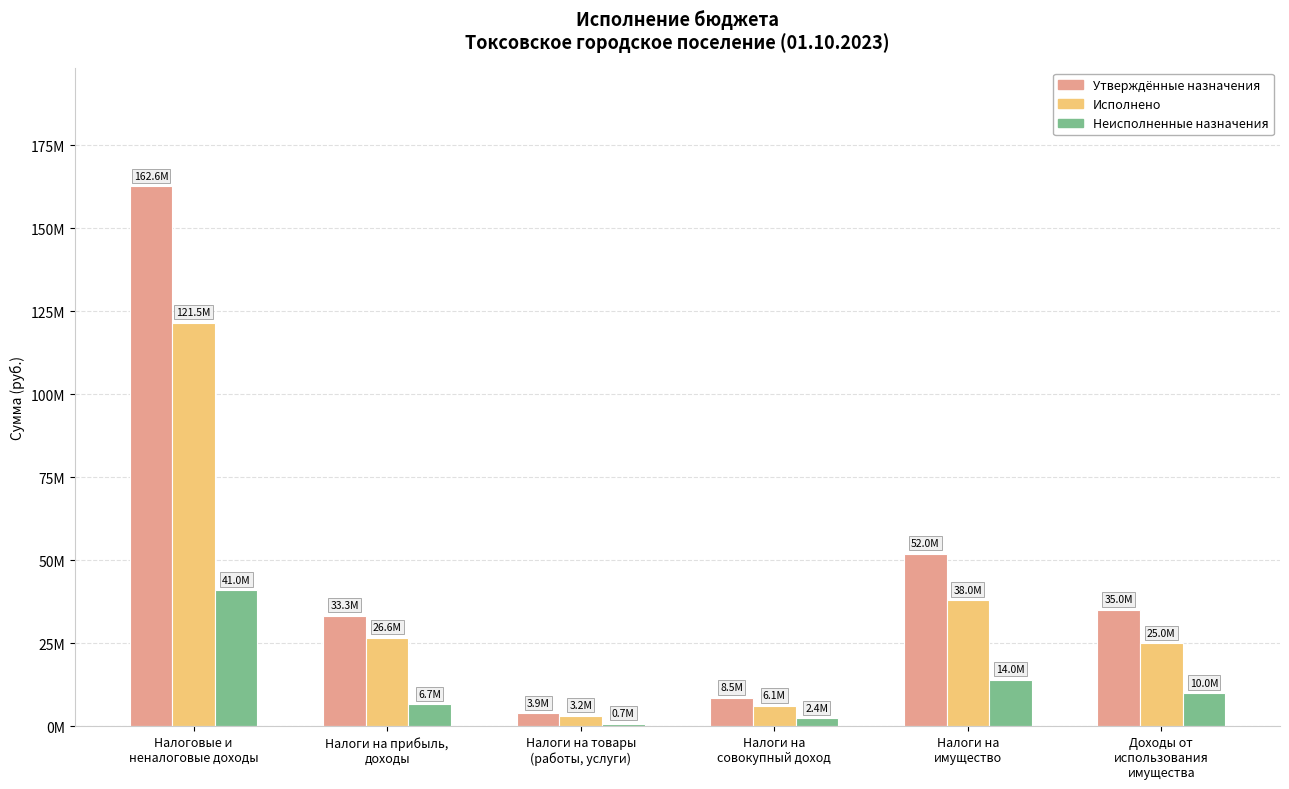

Rank the series by their maximum value, from highest to lowest.

Утверждённые назначения, Исполнено, Неисполненные назначения